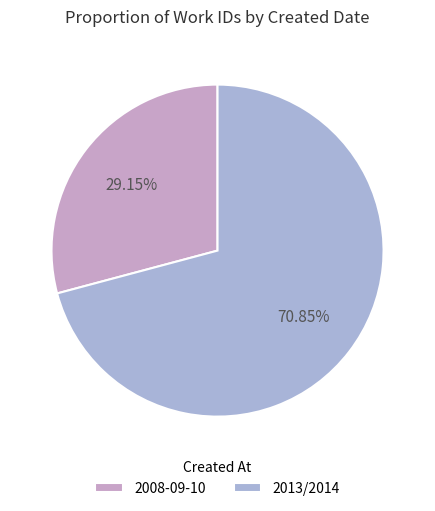

How many segments does this pie chart have?

2